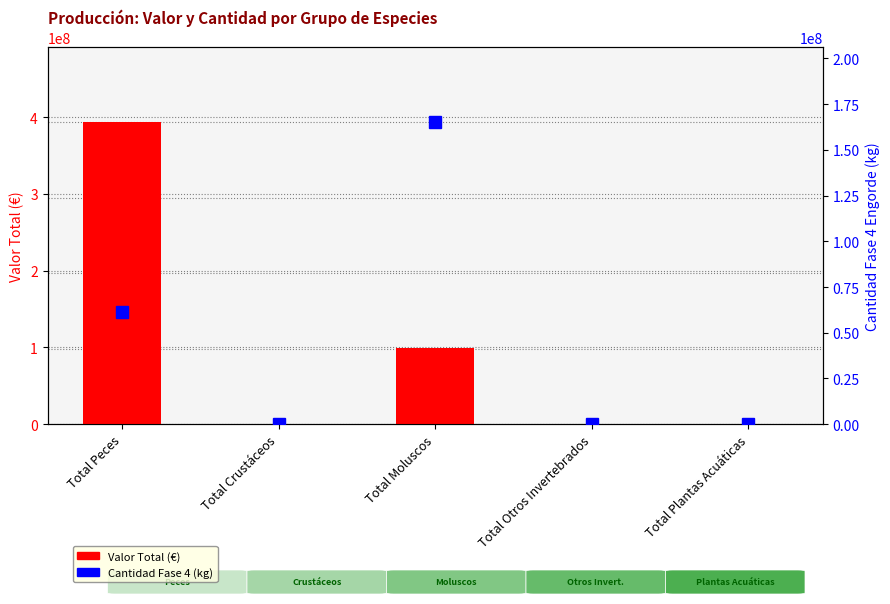

What is the sum of all Valor Total (€) values?

492864820.3